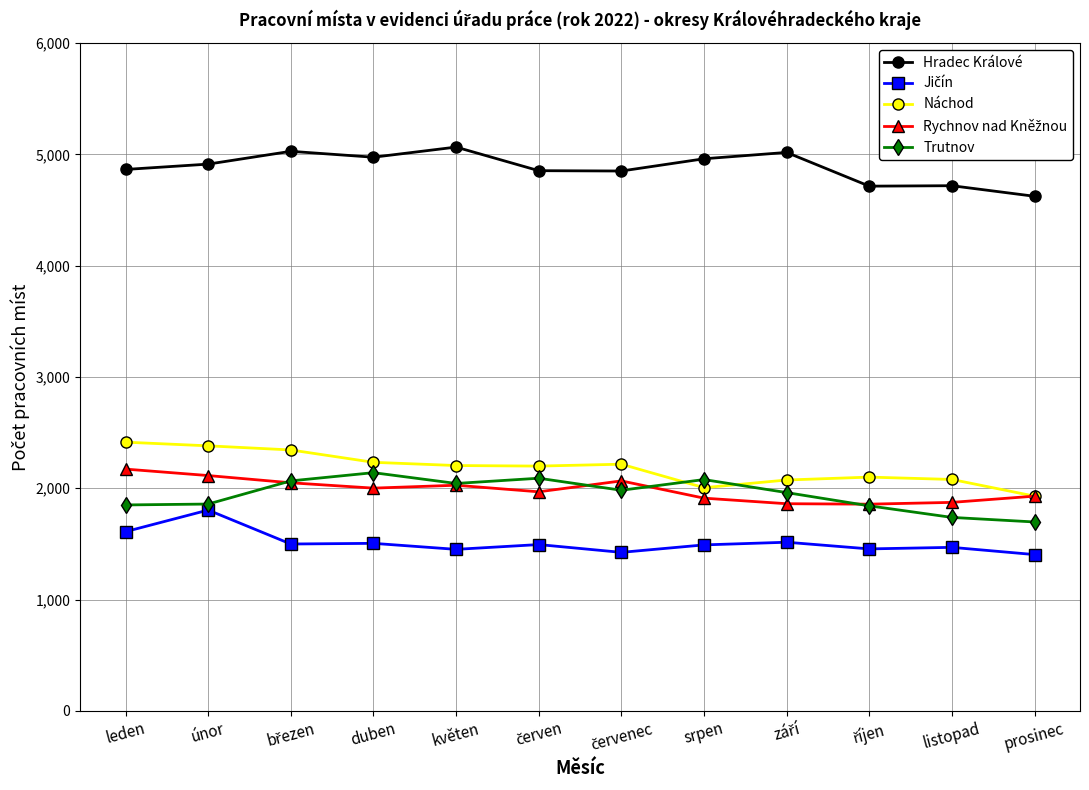

True or false: Hradec Králové and Náchod intersect in this chart.

False